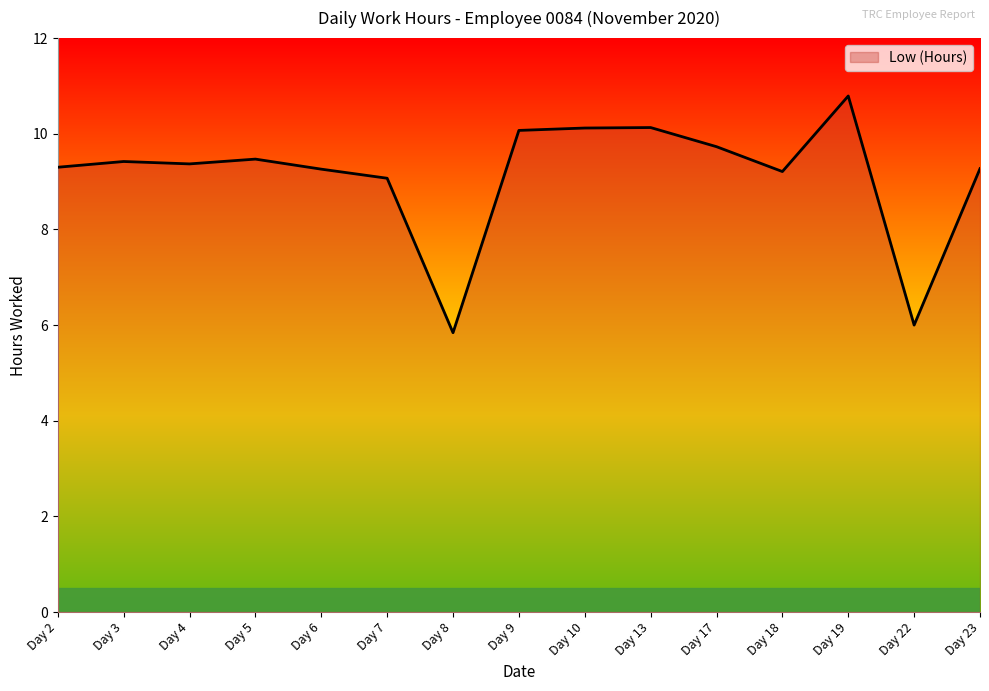

What value does the data have at Day 17?

9.7